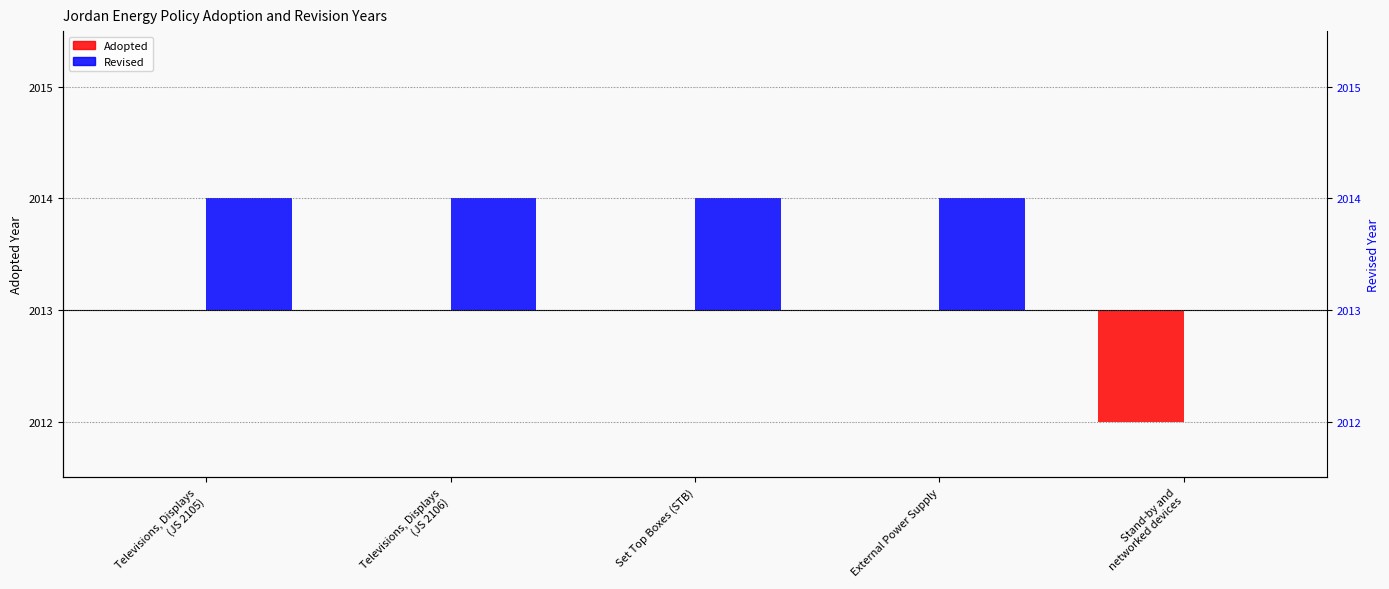

At Set Top Boxes (STB), list the series in order from smallest to largest.

Adopted, Revised